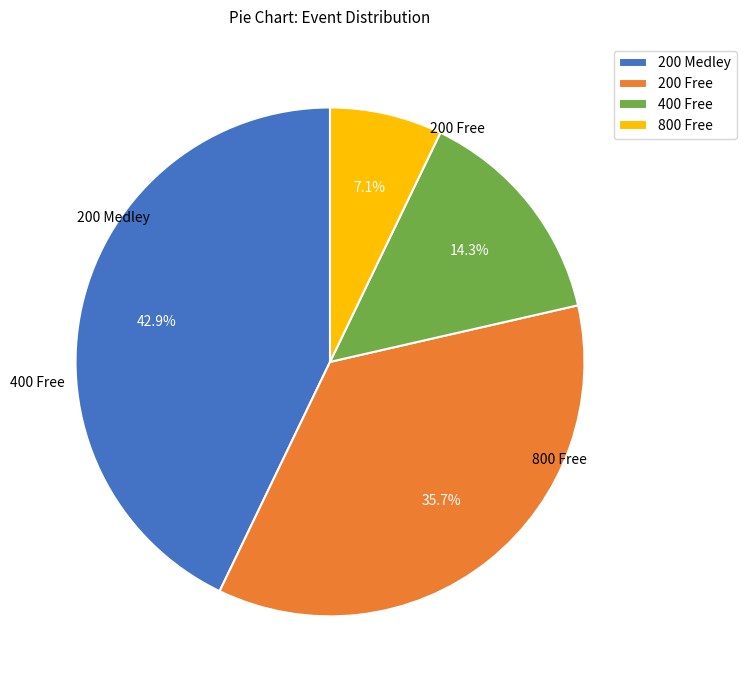

Which slice is the largest?

200 Medley